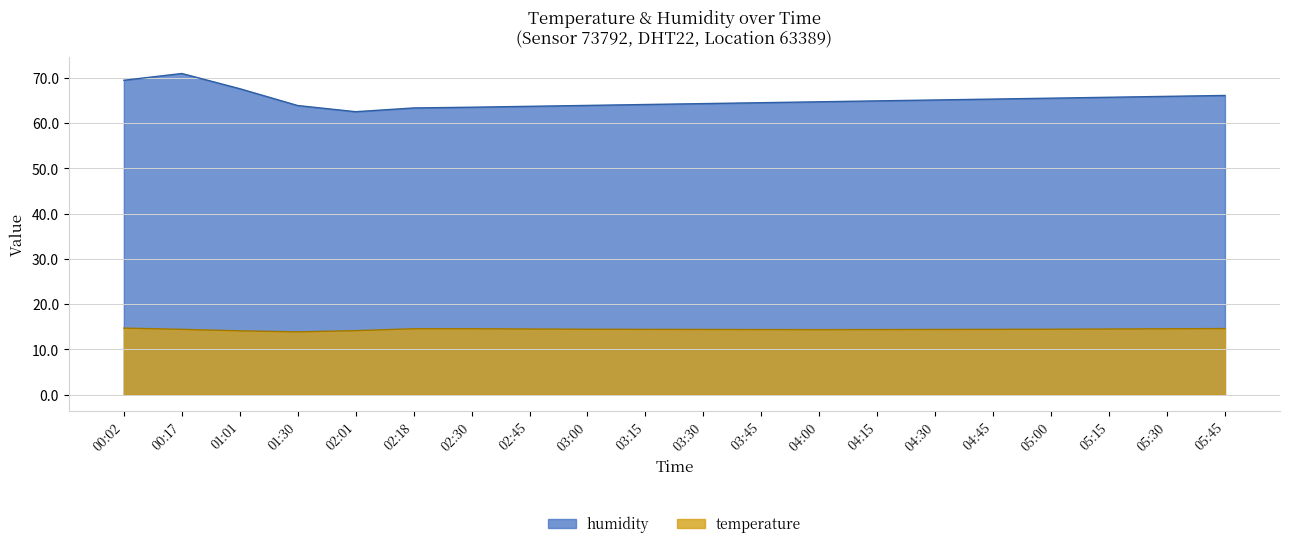

Between 00:30 and 07:30, which series saw the biggest shift?

humidity